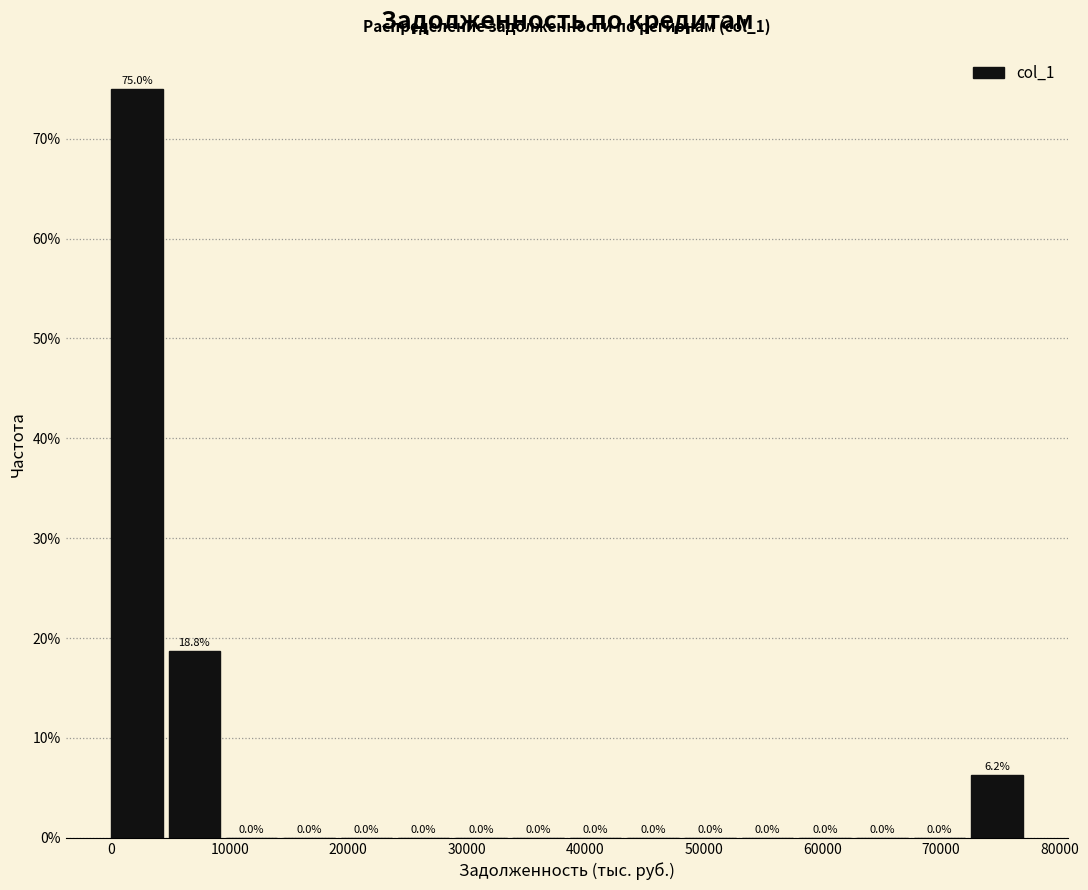

What is the height of the bar covering 73000 to 77000 on the x-axis? The bar edges are not printed on the chart, so give them approximately, as read against the axis.

6.2